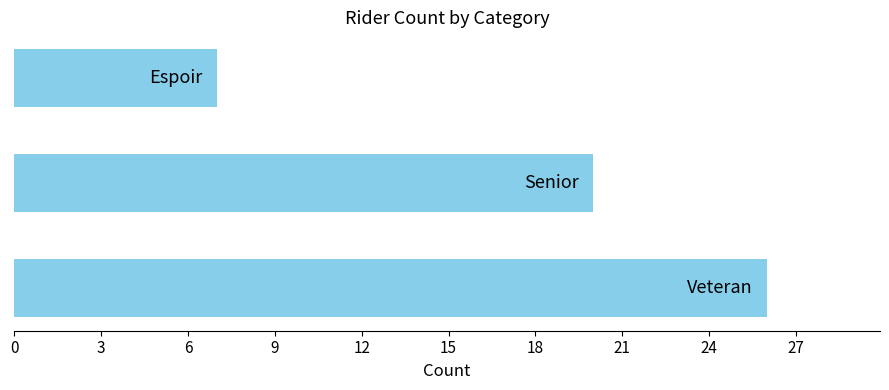

What is the difference between the maximum and second lowest values?

6